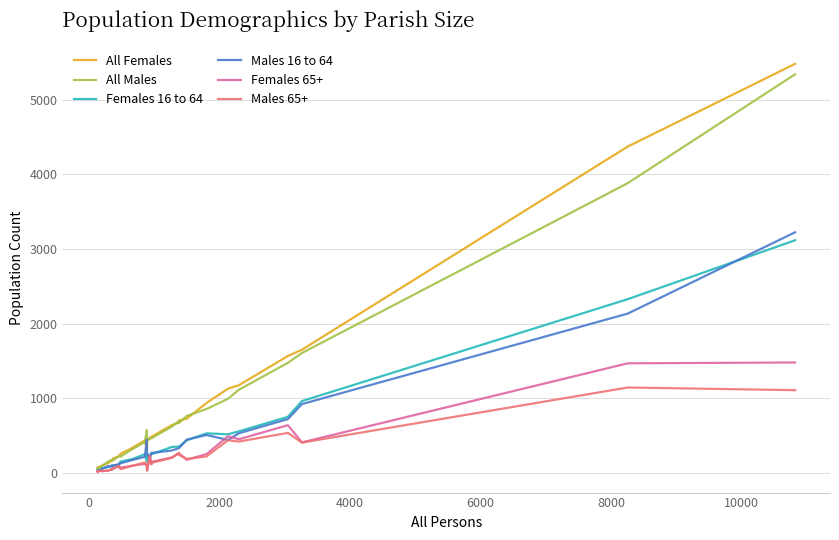

Rank the series by their maximum value, from highest to lowest.

All Females, All Males, Males 16 to 64, Females 16 to 64, Females 65+, Males 65+